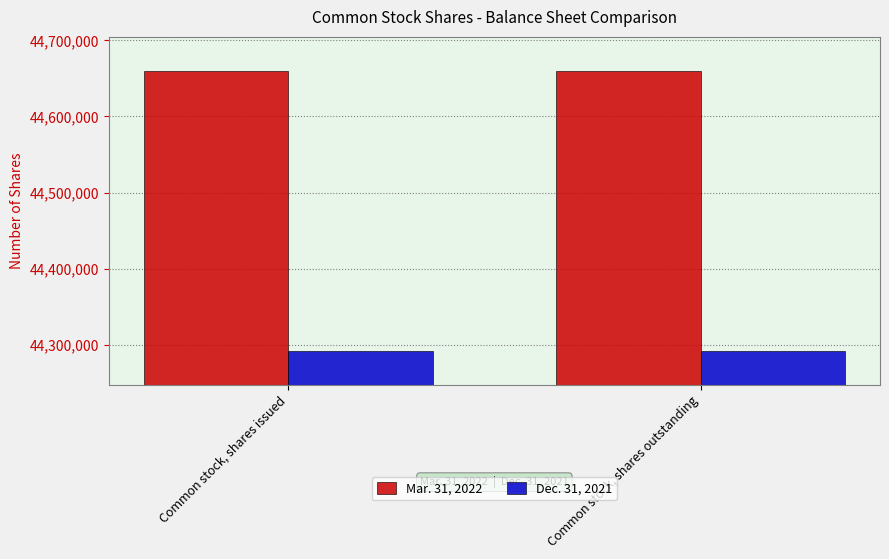

How many bars are there in total?

4